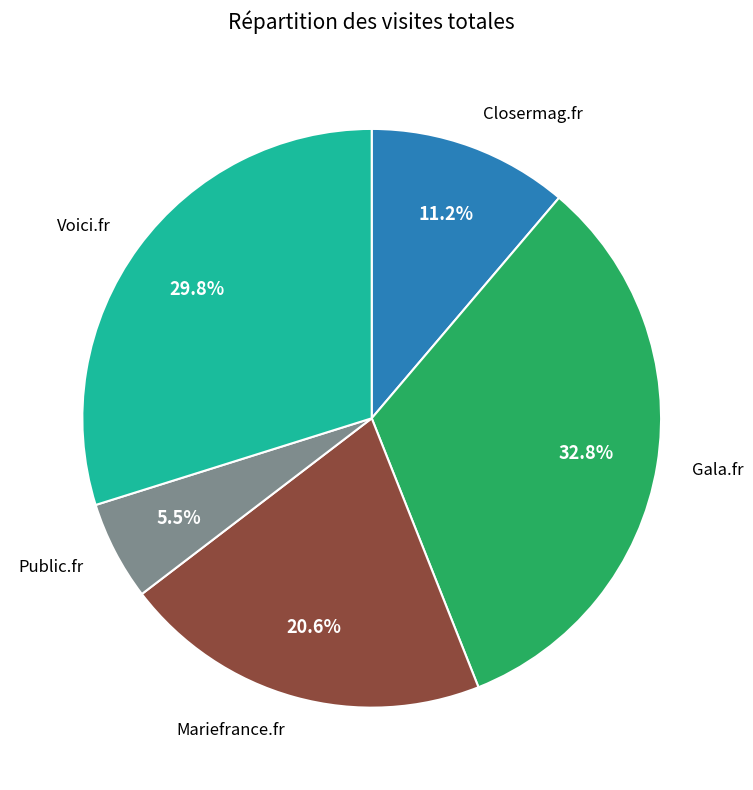

Is there a majority slice in this chart?

No